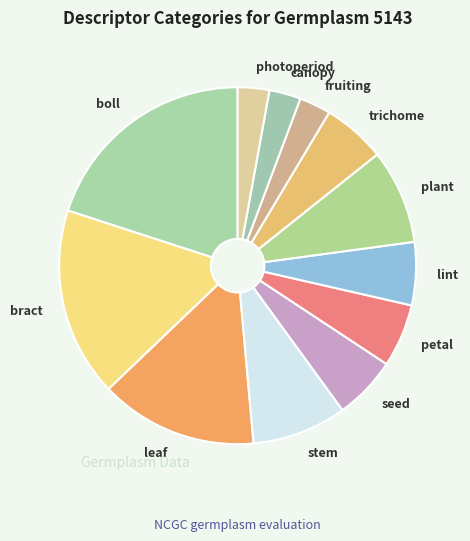

Is it true that petal is 6% of the pie?

True